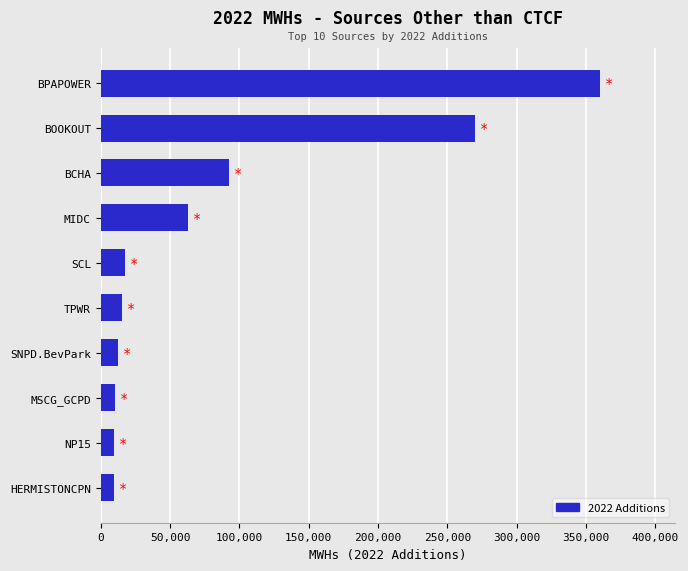

What is the change in value from SCL to MIDC?

+45448